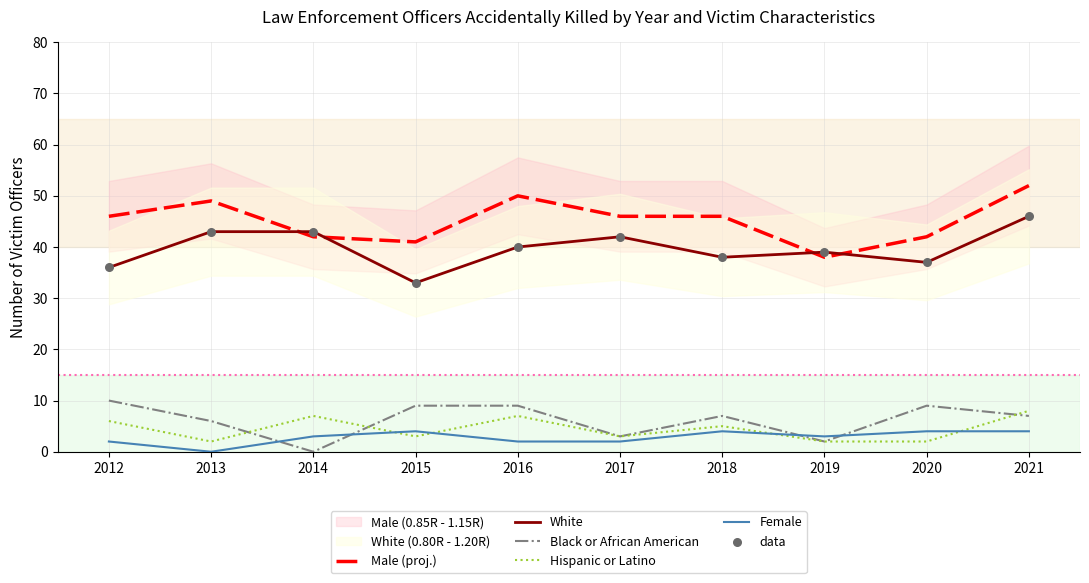

Which series contains the highest Y value?

Male (proj.)